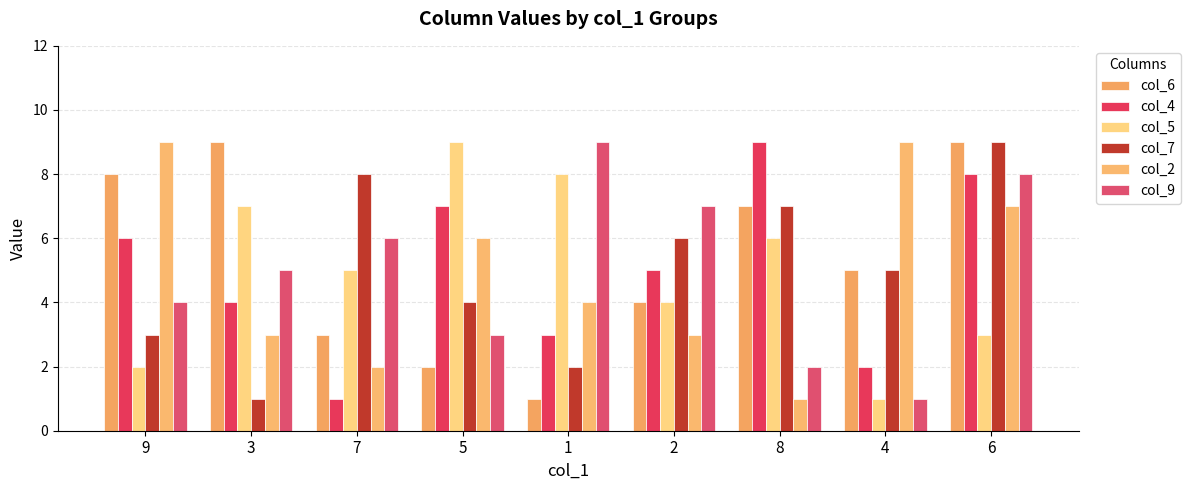

What is the label of the 7th bar from the right?

7